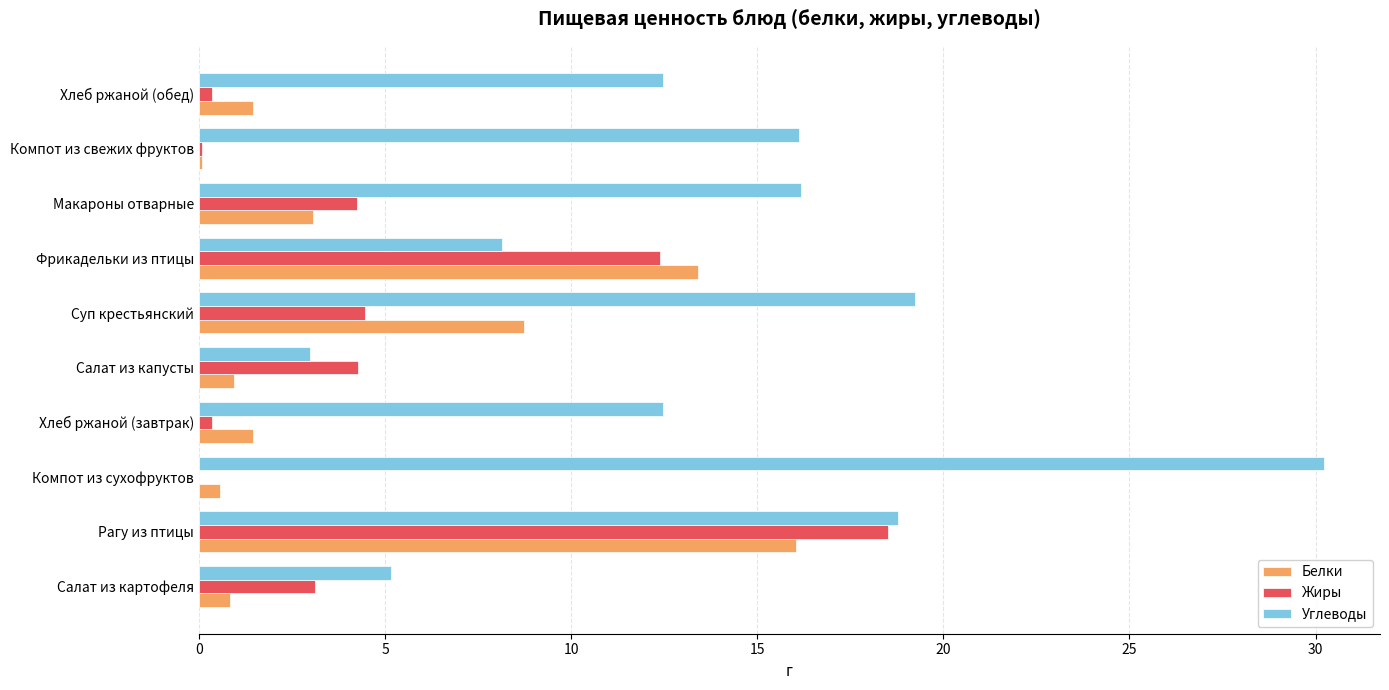

At which category does the chart reach its peak across all series?

Компот из сухофруктов